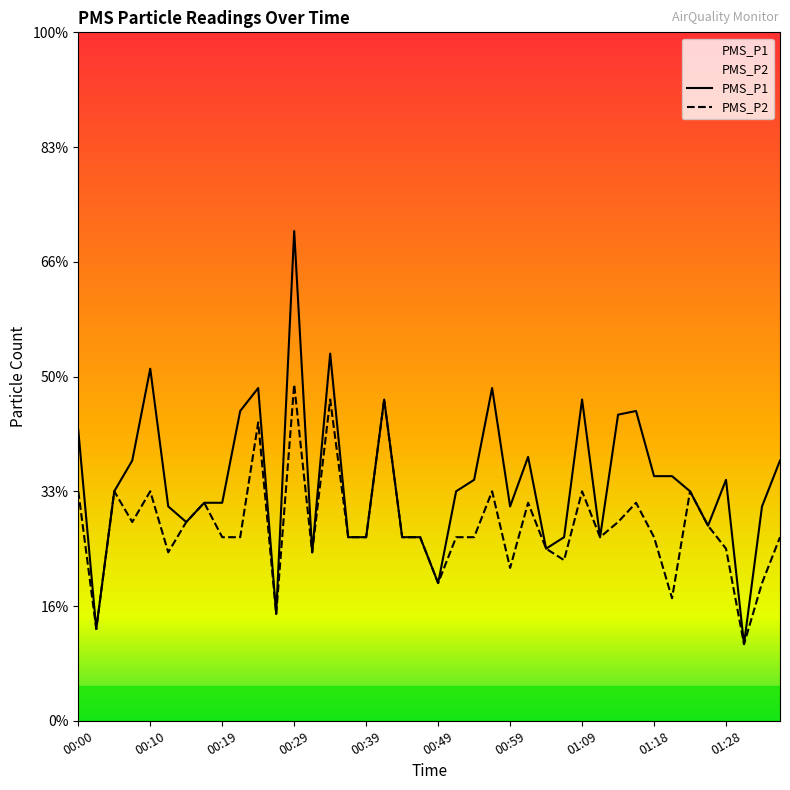

What are all the series names shown in the legend?

PMS_P1, PMS_P2